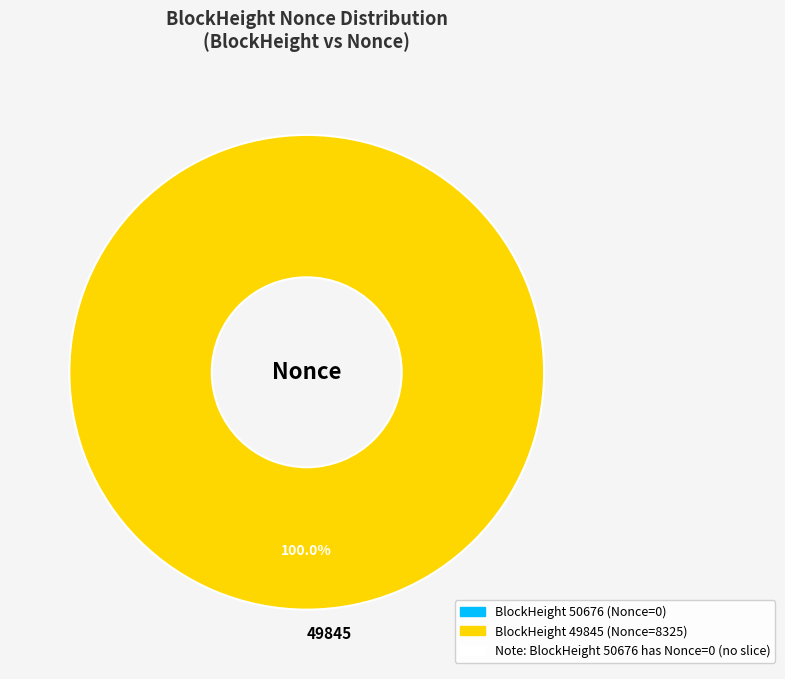

Which category accounts for the majority?

49845